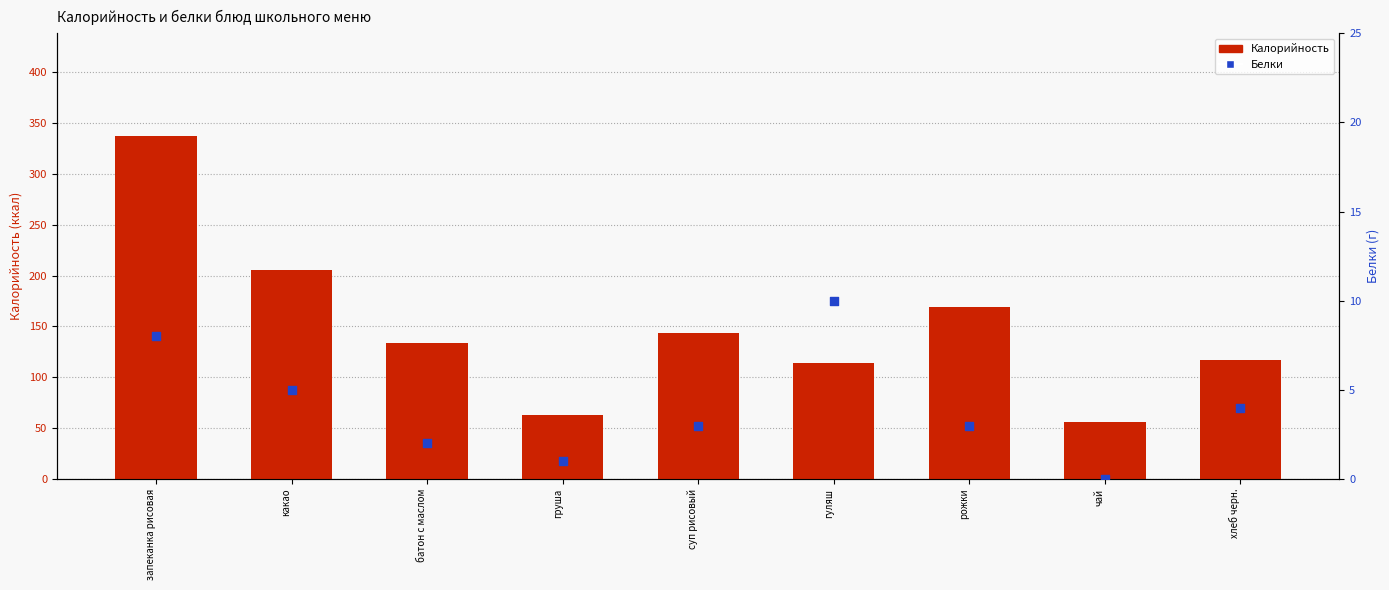

What are all the series names shown in the legend?

Калорийность, Белки